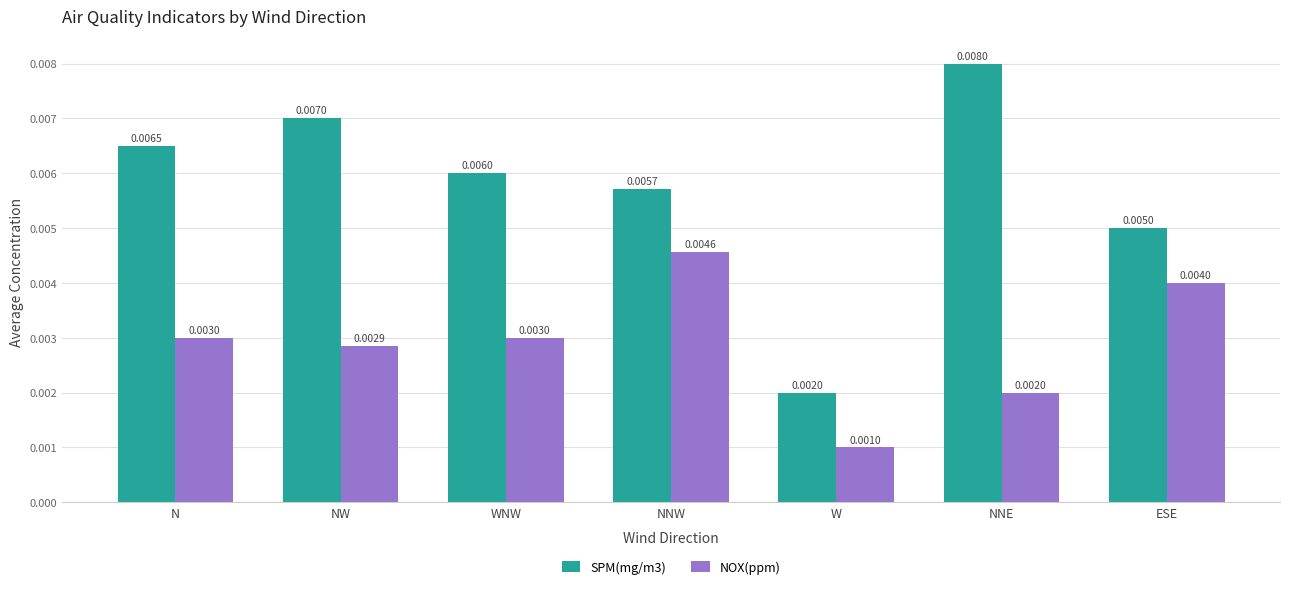

At how many categories does at least one series exceed 0?

7